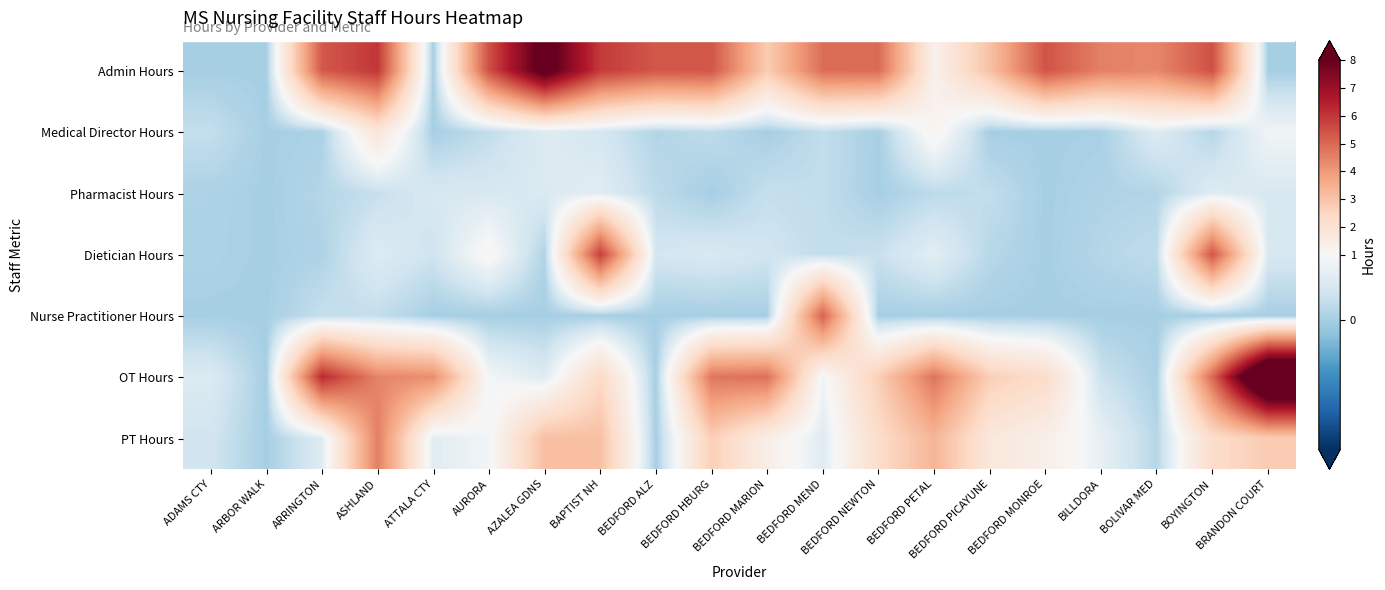

Which category has the highest value across all series?

BRANDON COURT